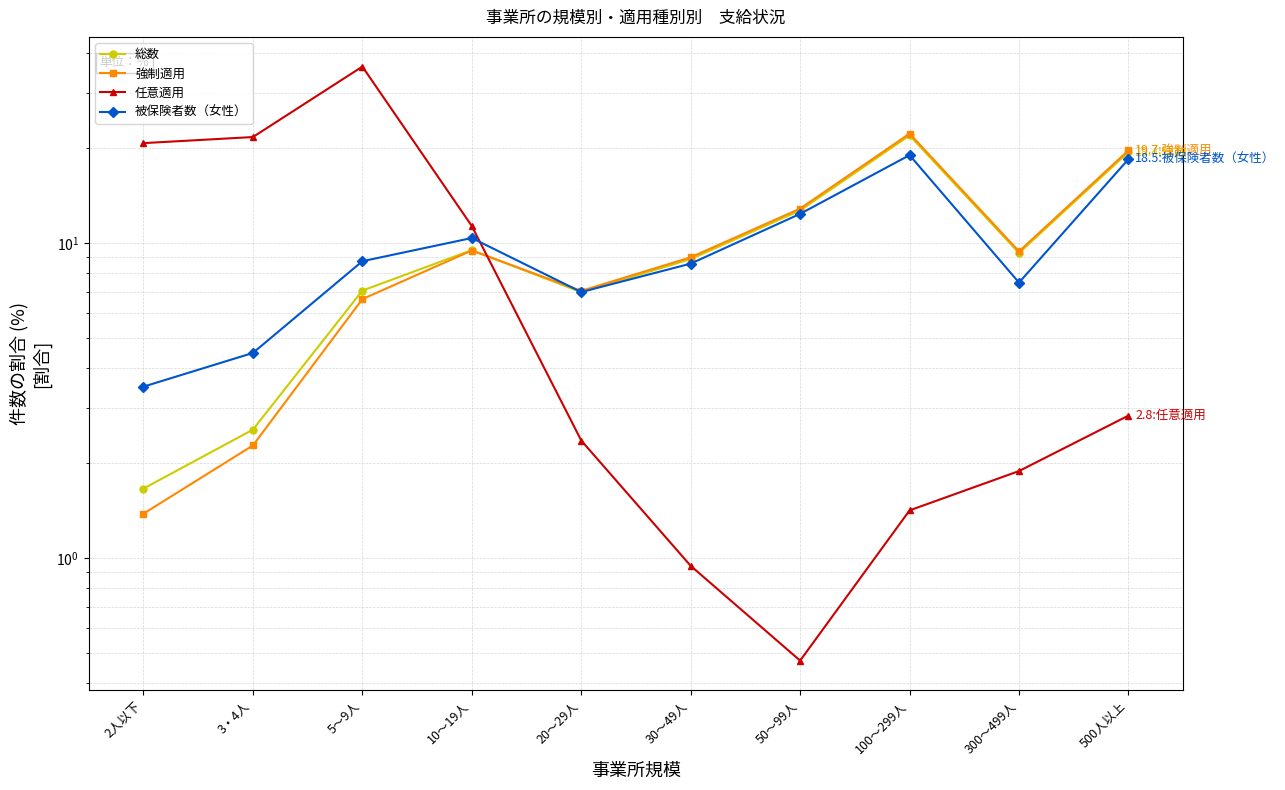

What is the average value of the 任意適用 series?

10.0